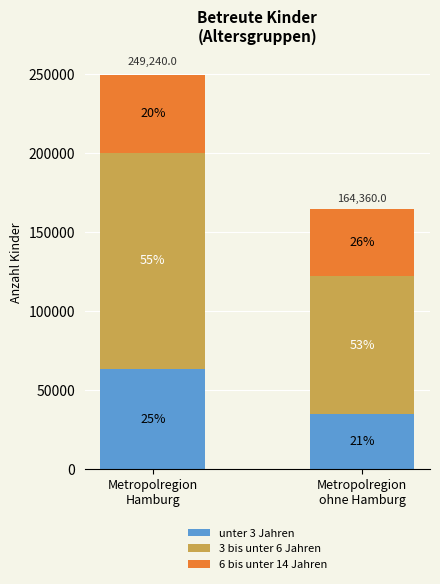

What are all the series names shown in the legend?

unter 3 Jahren, 3 bis unter 6 Jahren, 6 bis unter 14 Jahren